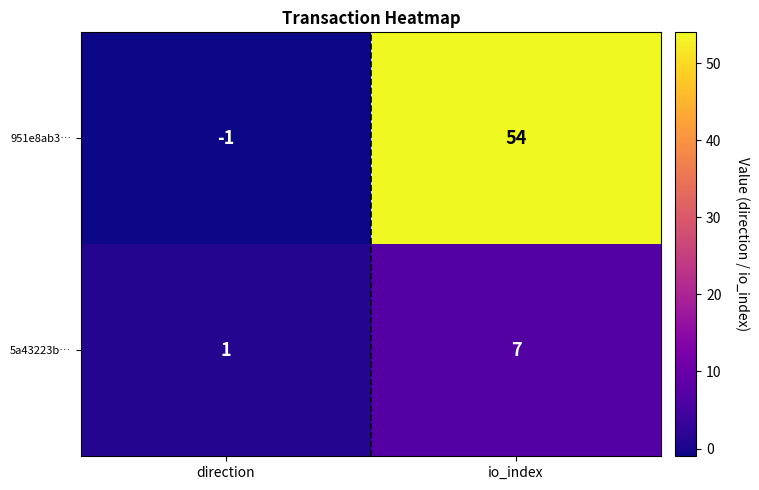

List the series in order of their peak value, lowest first.

5a43223b…, 951e8ab3…